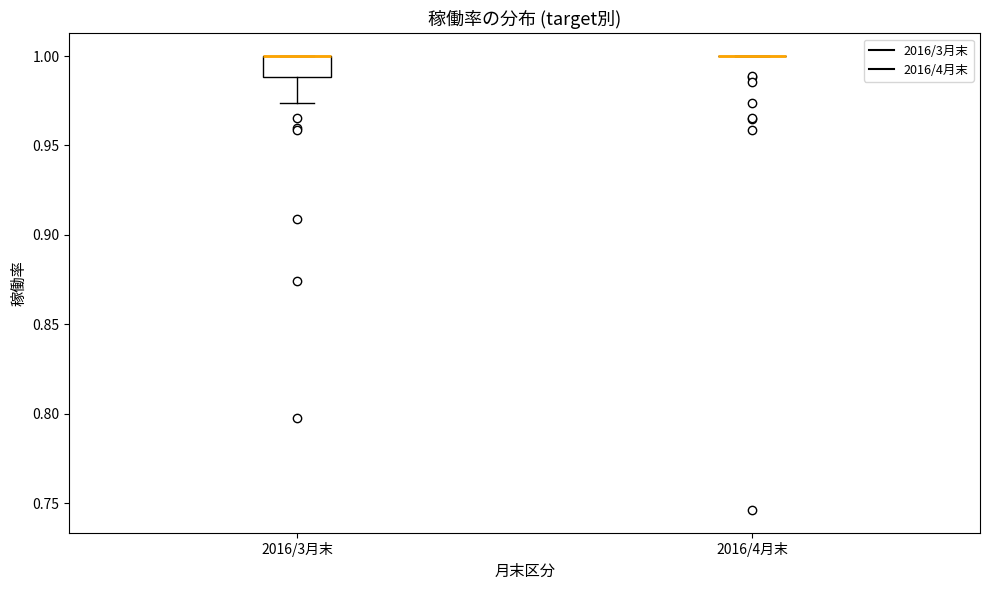

Which box is the tallest, from its lower edge to its upper edge?

2016/3月末